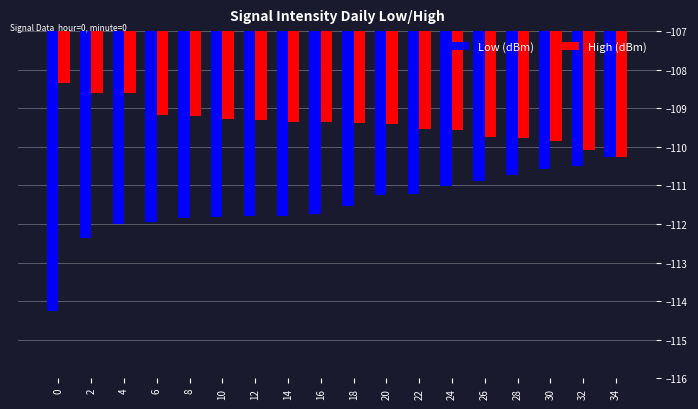

What is the average value of the High (dBm) series?

-109.4